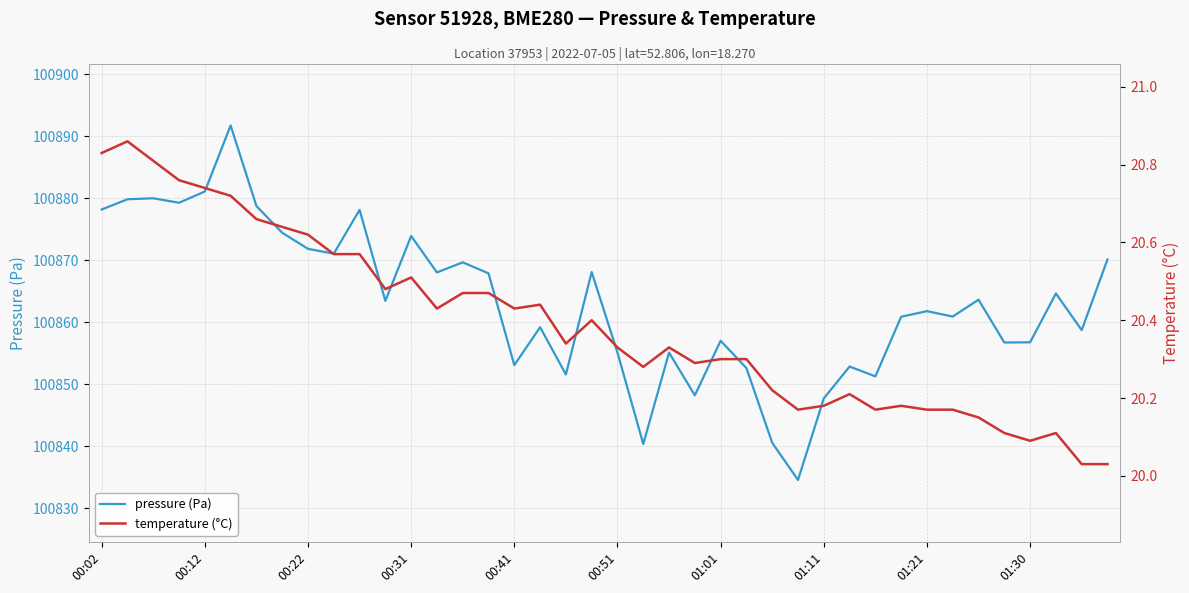

True or false: temperature (°C) and pressure (Pa) cross at least once.

False